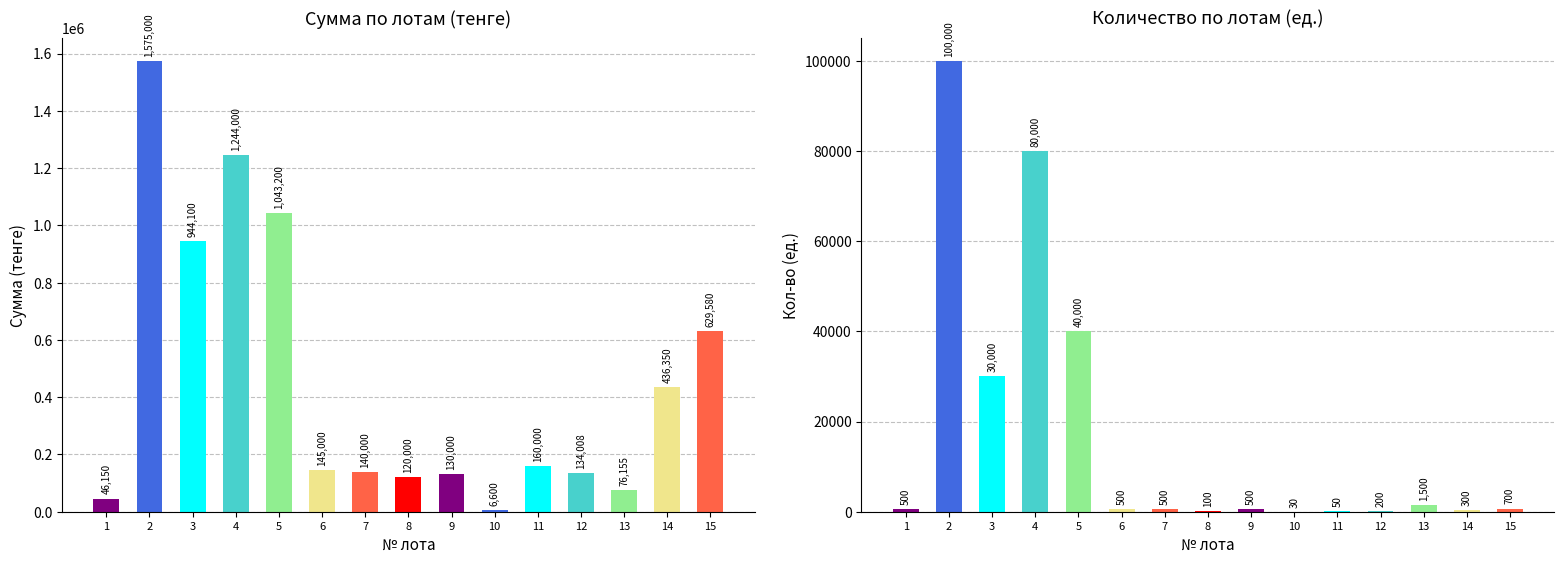

What are all the series names shown in the legend?

Сумма (тенге), Кол-во (ед.)